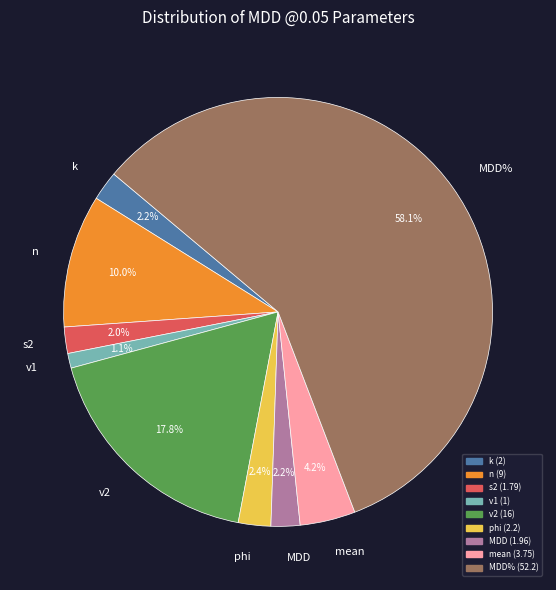

How many slices are in this pie chart?

9